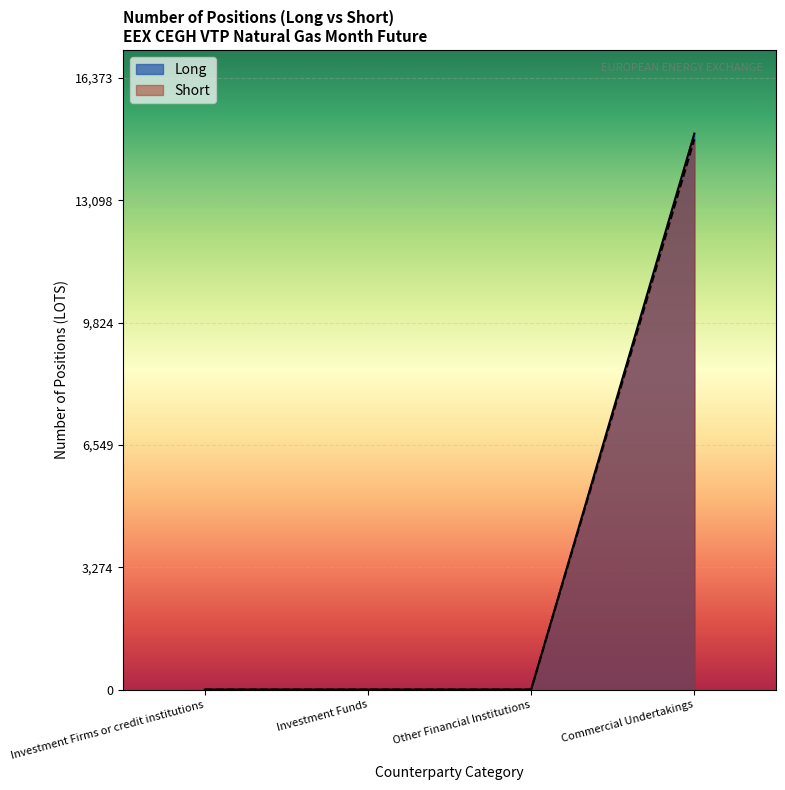

Which category has the lowest value in the Short series?

Investment Firms or credit institutions